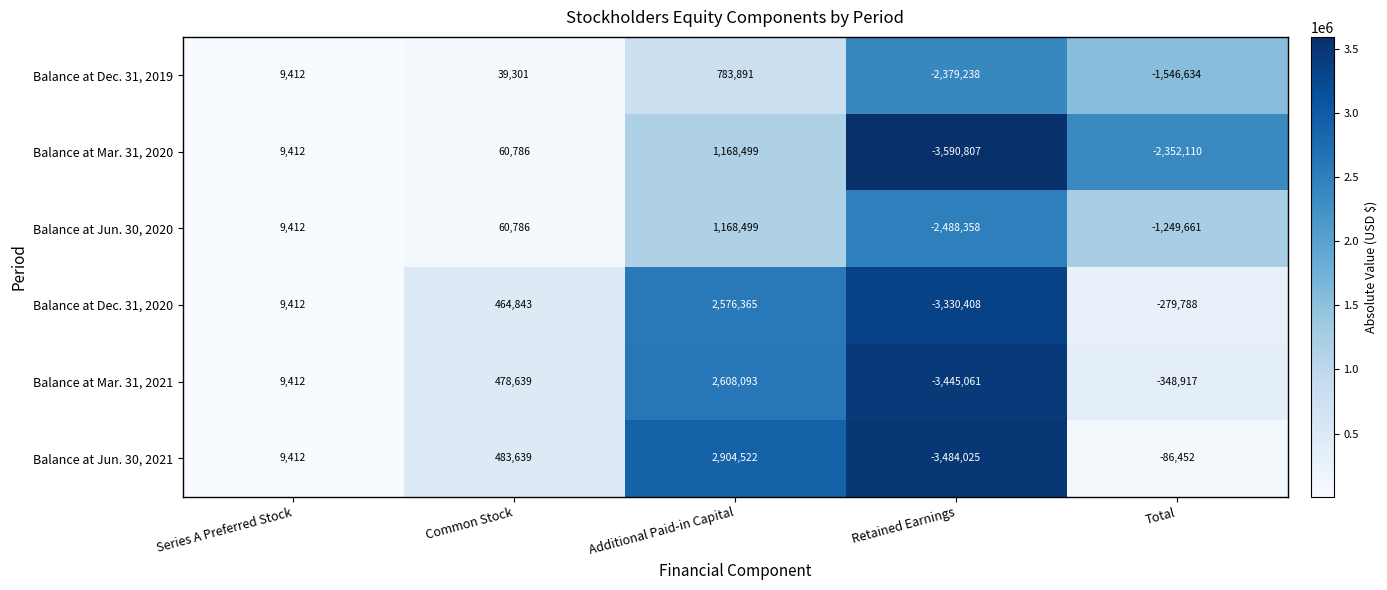

The value of Balance at Dec. 31, 2019 at Series A Preferred Stock is 9412. True or false?

True